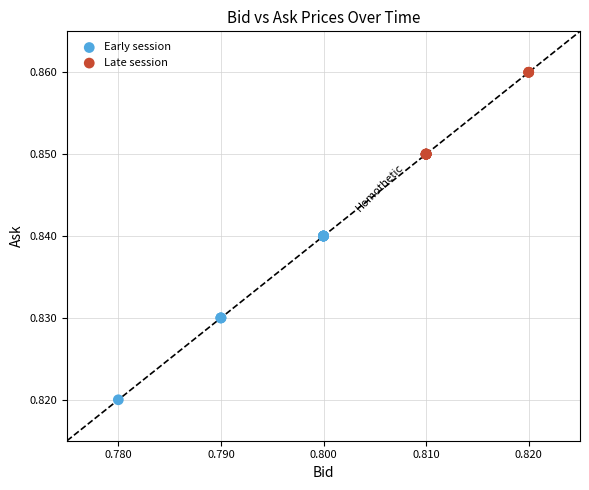

Which series contains the highest Y value?

Late session